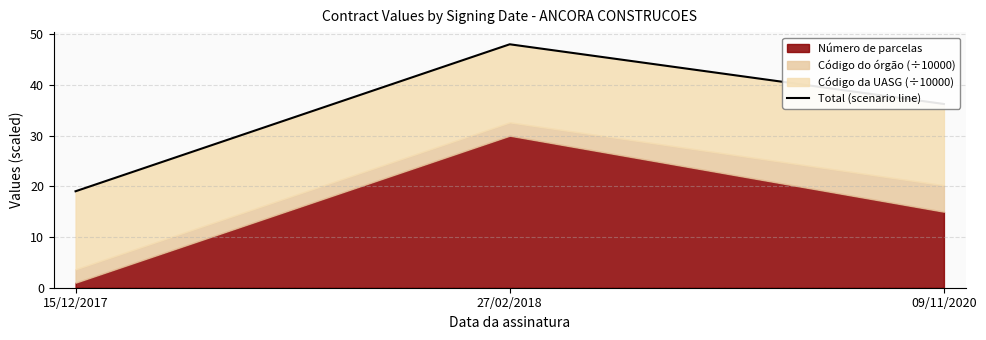

Where is the data nearest to the value 33?

09/11/2020